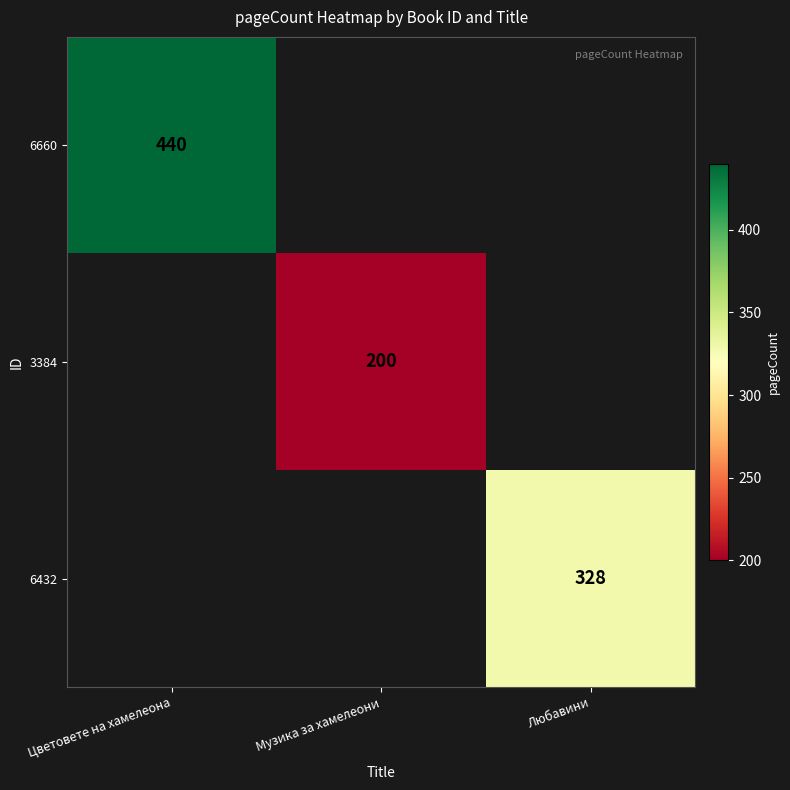

The value of 6660 at Цветовете на хамелеона is 117.2. True or false?

False